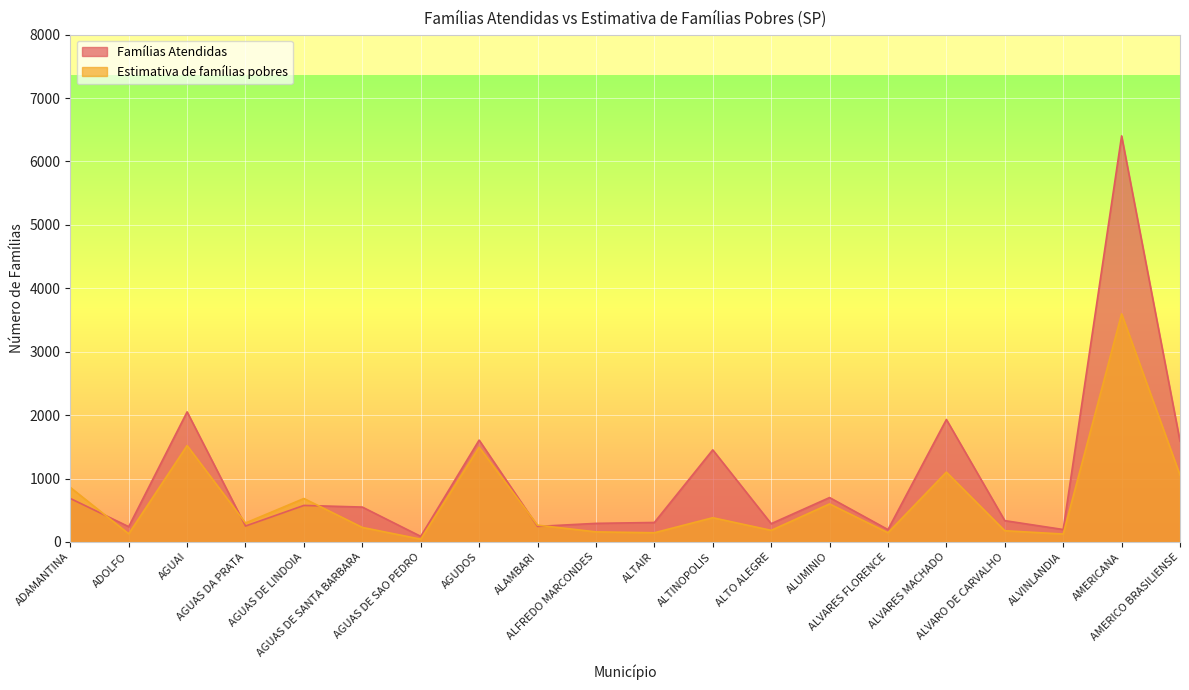

Where does the Estimativa de famílias pobres series first go above 299?

ADAMANTINA